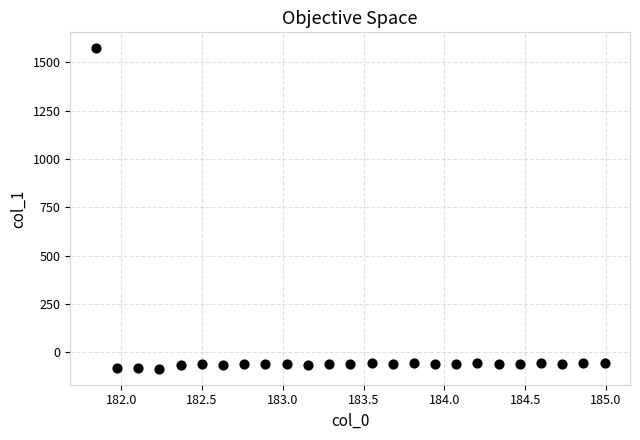

What is the range of Y values (max minus min)?

1656.2